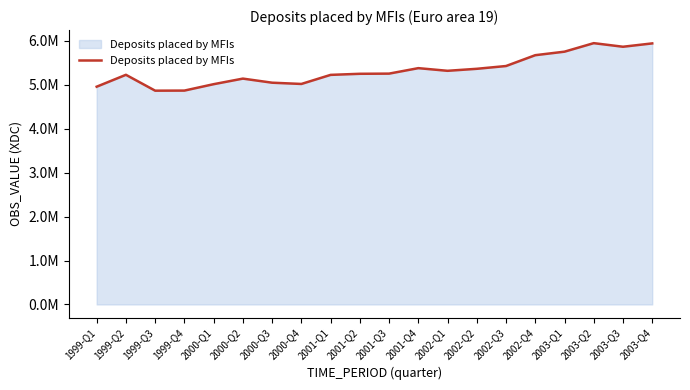

What is the difference between the second highest and second lowest values?

1074435.0